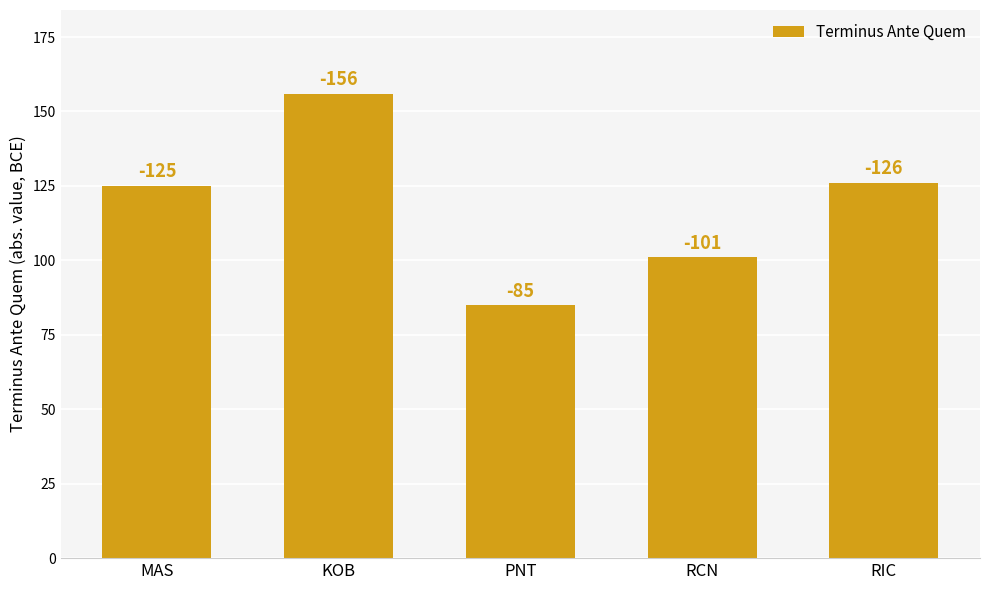

What is the greatest value displayed?

156